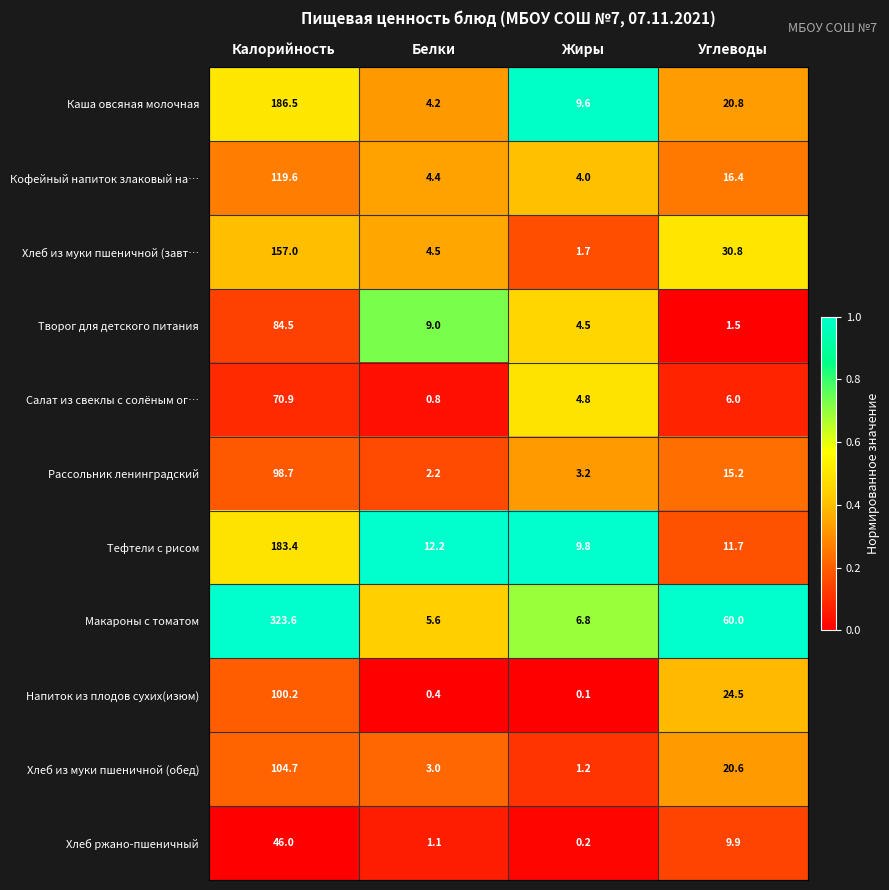

The value of Салат из свеклы с солёным ог… at Белки is 0.8. True or false?

True